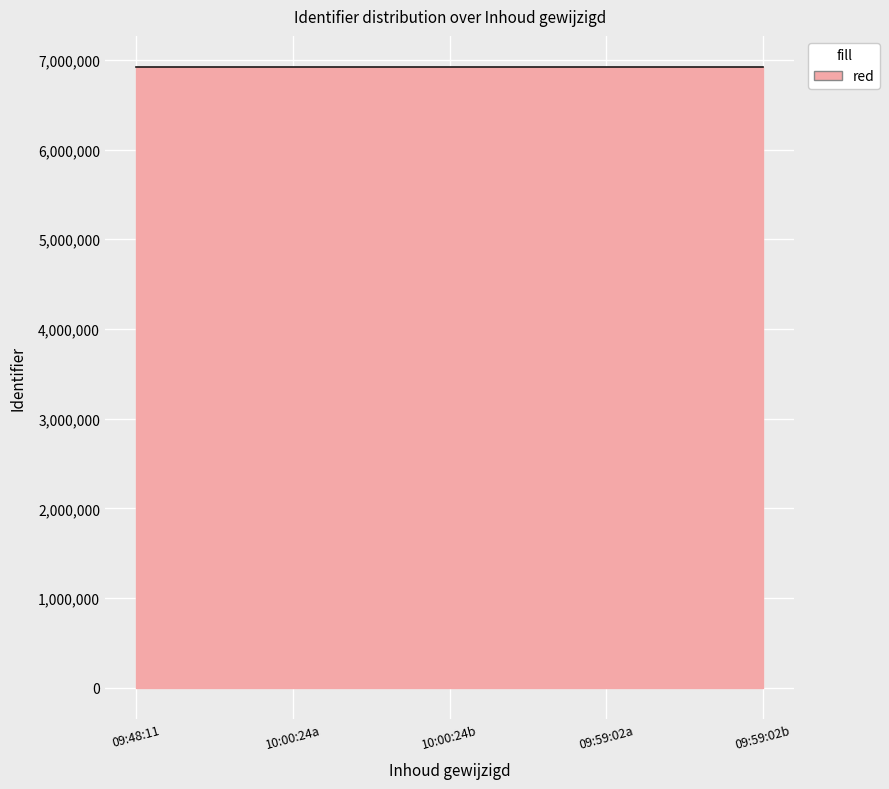

What is the difference between the maximum and minimum values?

41.9